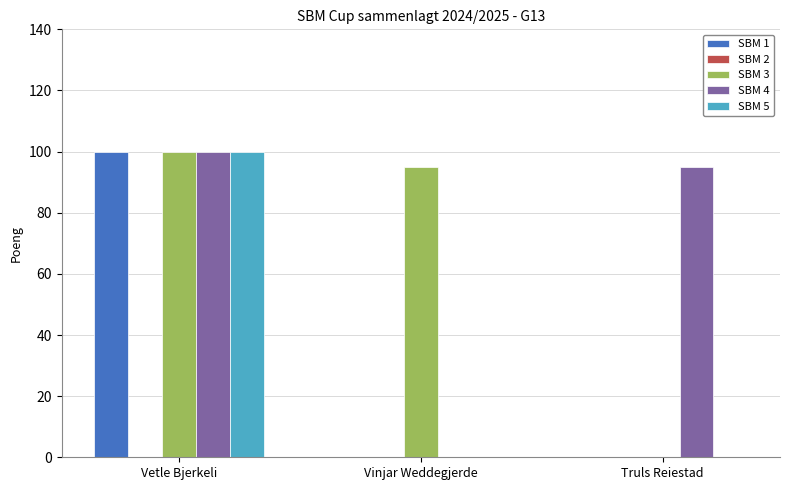

Which label corresponds to the largest value in the chart?

Vetle Bjerkeli